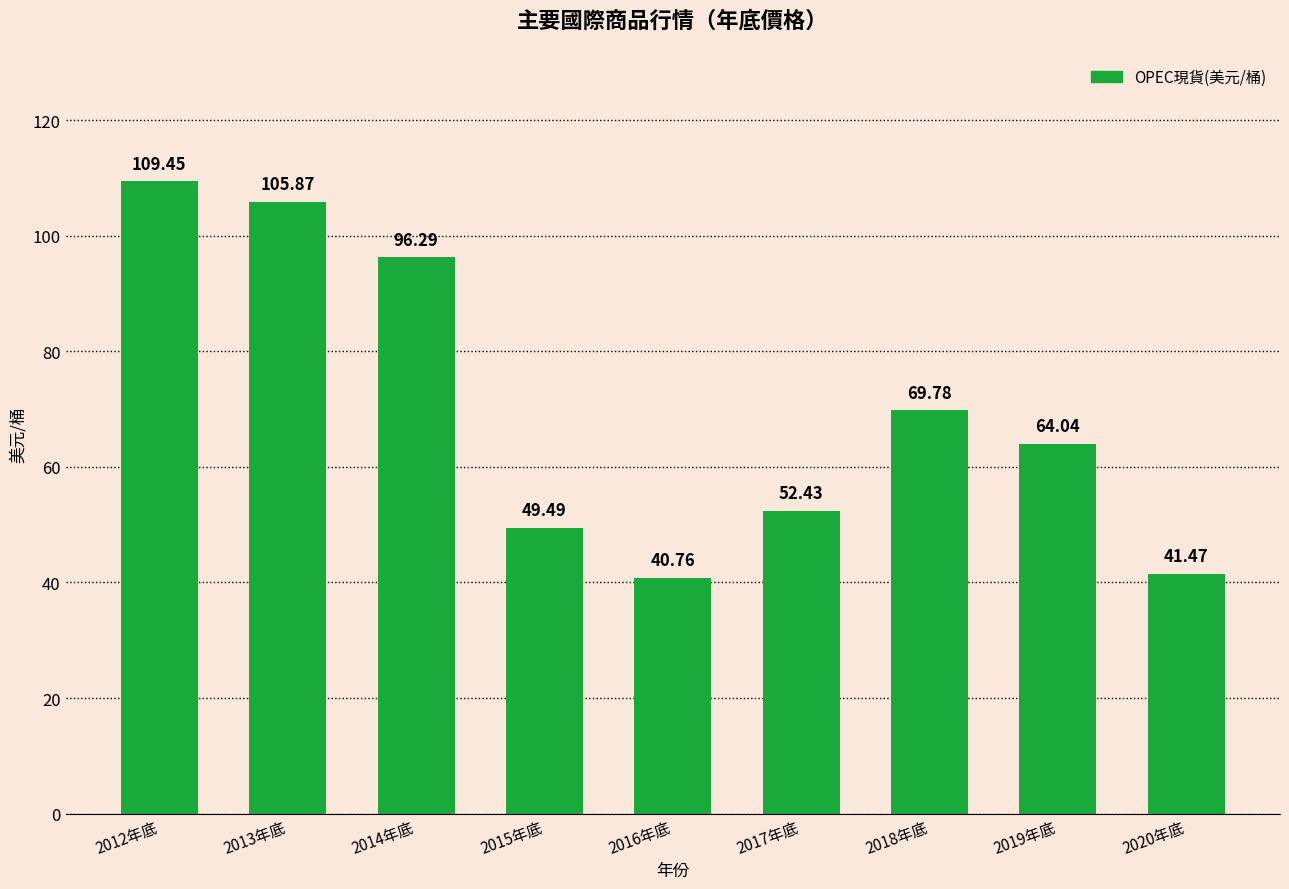

Where is the data nearest to the value 75?

2018年底